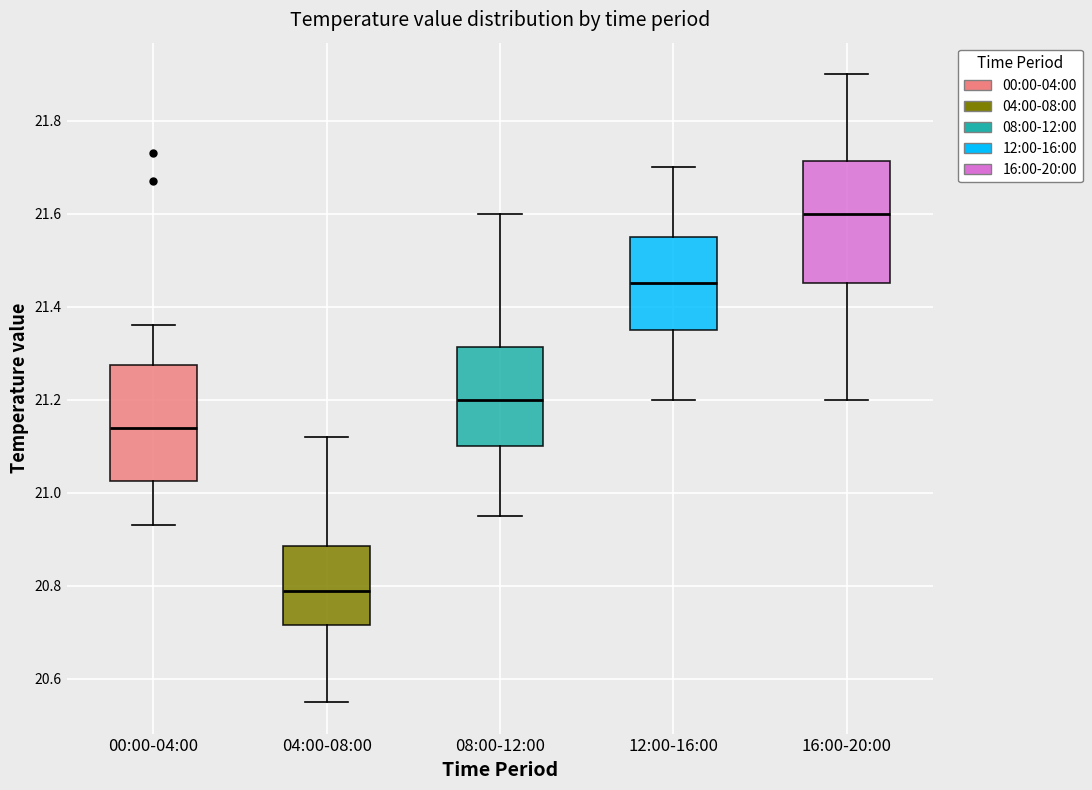

Where is the lower edge of the box for 16:00-20:00 on the y-axis? The values are not printed on the chart, so give them approximately, as read against the axis.

21.46